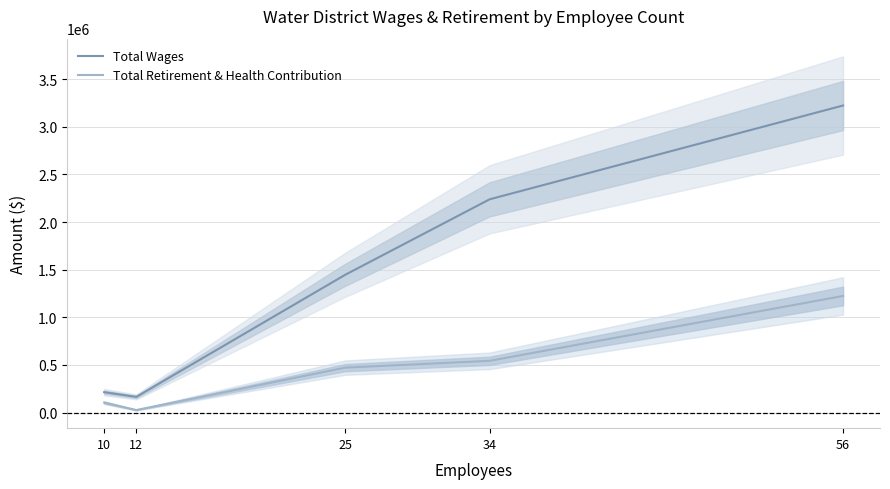

How many values in the Total Retirement & Health Contribution series are below 471611?

2